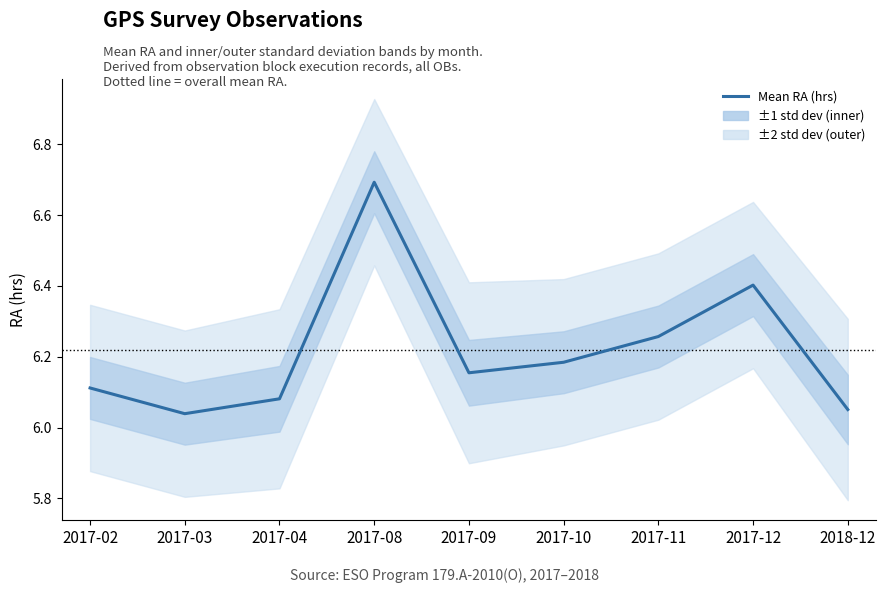

Rank the categories by value from highest to lowest.

2017-08, 2017-12, 2017-11, 2017-10, 2017-09, 2017-02, 2017-04, 2018-12, 2017-03